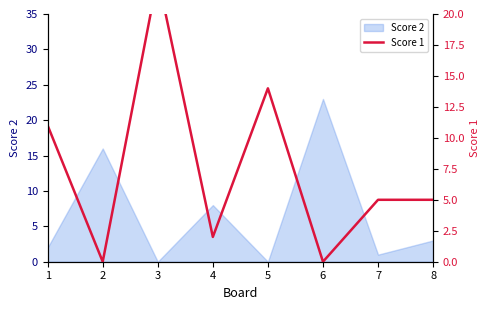

The chart shows a value of 5 at 8. True or false?

True